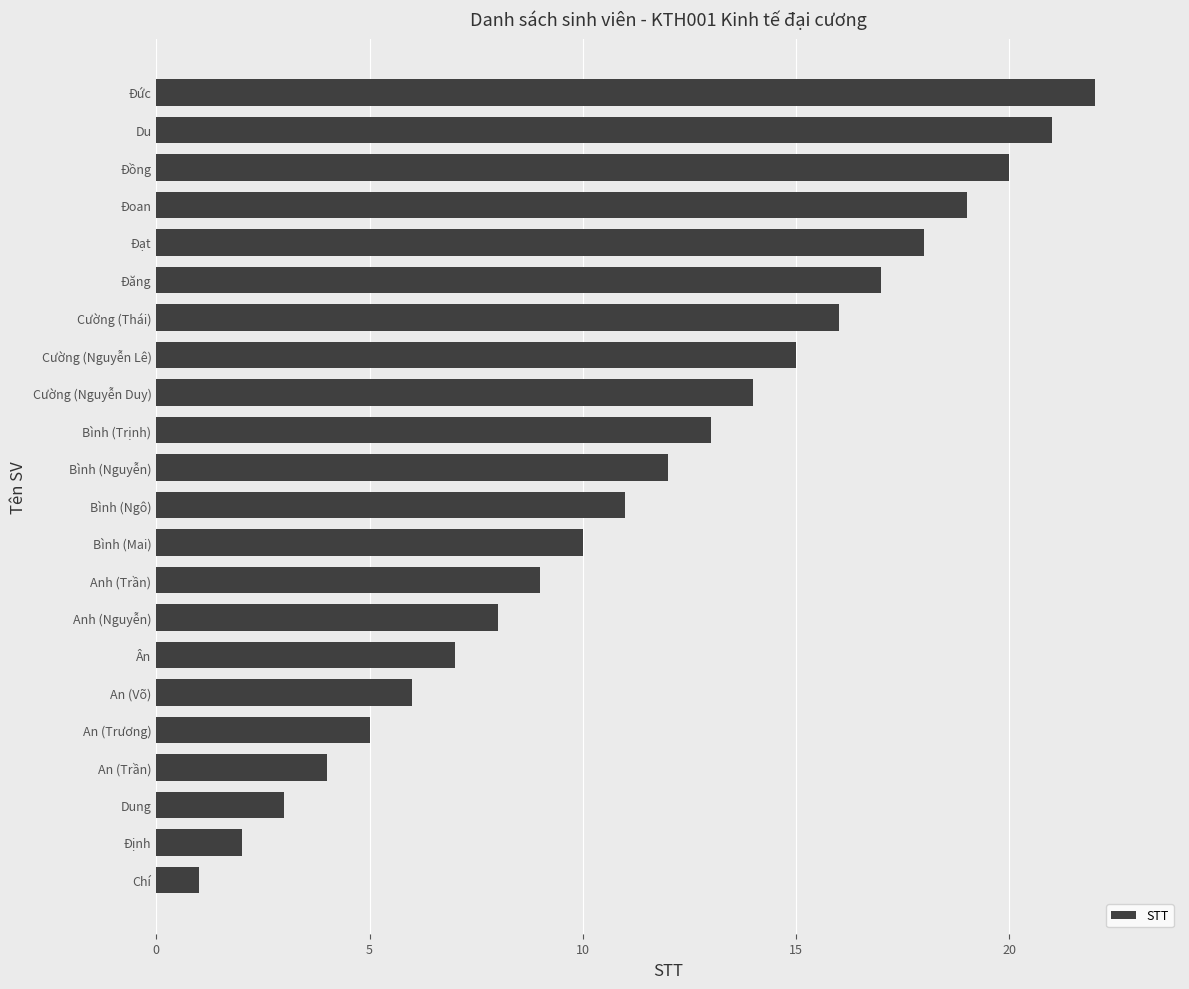

What is the maximum value shown in the chart?

22